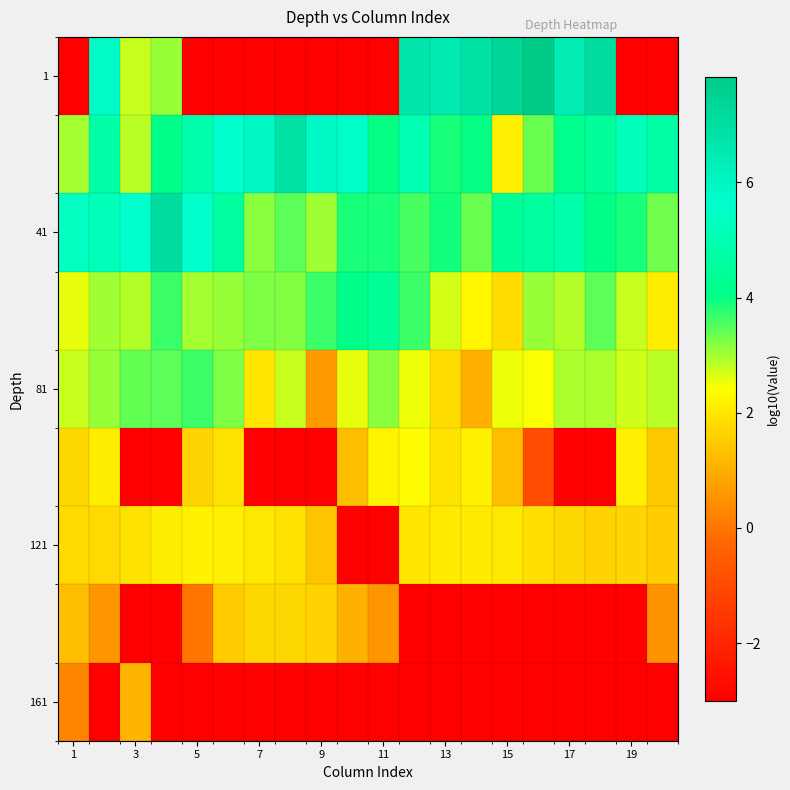

Count the number of data series in this chart.

9